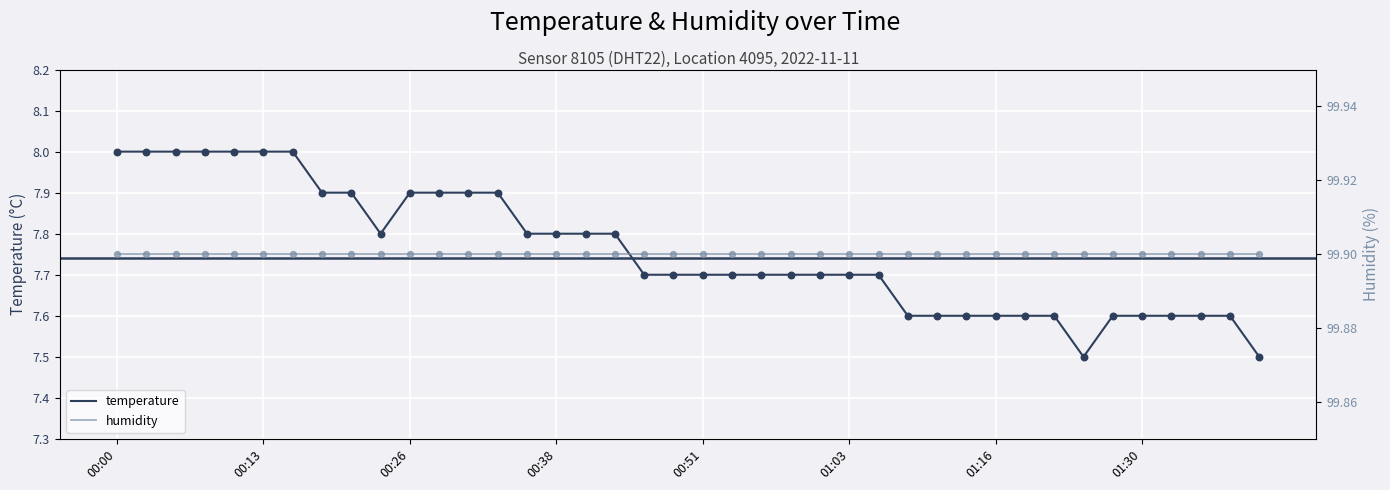

At which category is the sum across all series the highest?

00:00